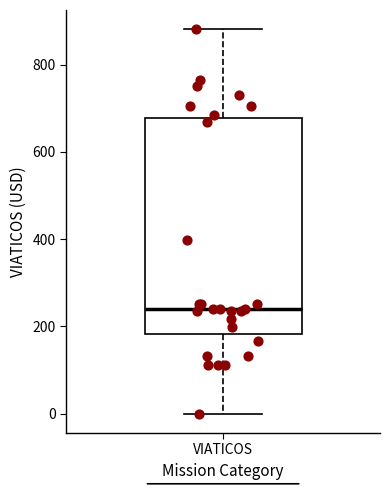

Read this box plot against the y-axis: the position of the median line, the range covered by the box, and the ends of both whiskers. The values are not printed on the chart, so give them approximately, as read against the axis.

median 240, box 180 to 680, whiskers 0 to 880